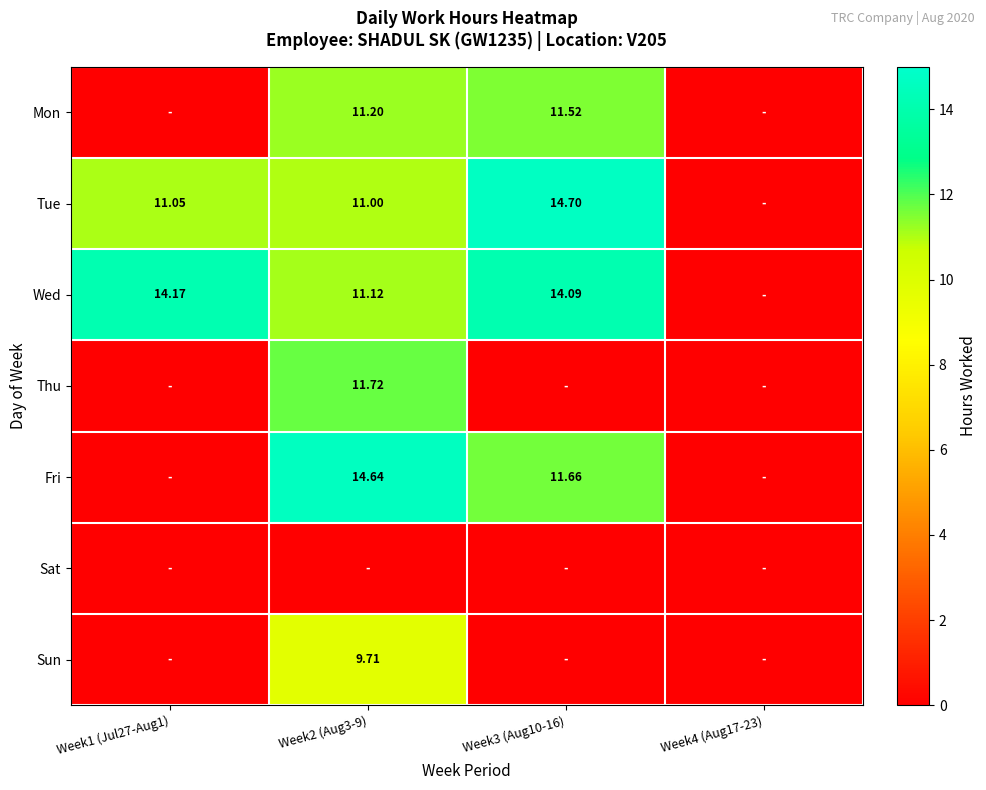

What is the average value of the Thu series?

2.9